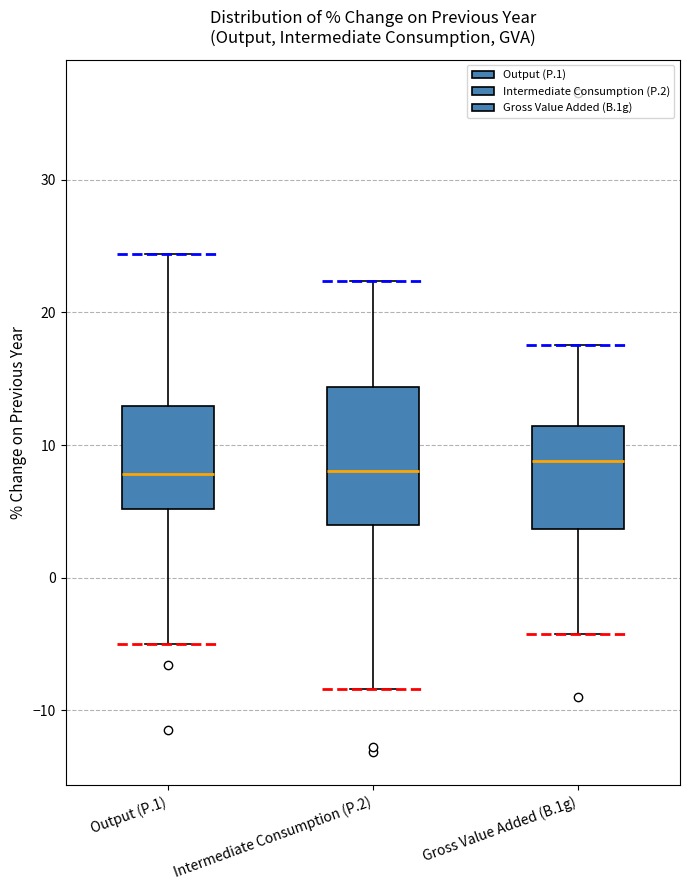

Where is the upper edge of the box for Gross Value Added (B.1g) on the y-axis? The values are not printed on the chart, so give them approximately, as read against the axis.

11